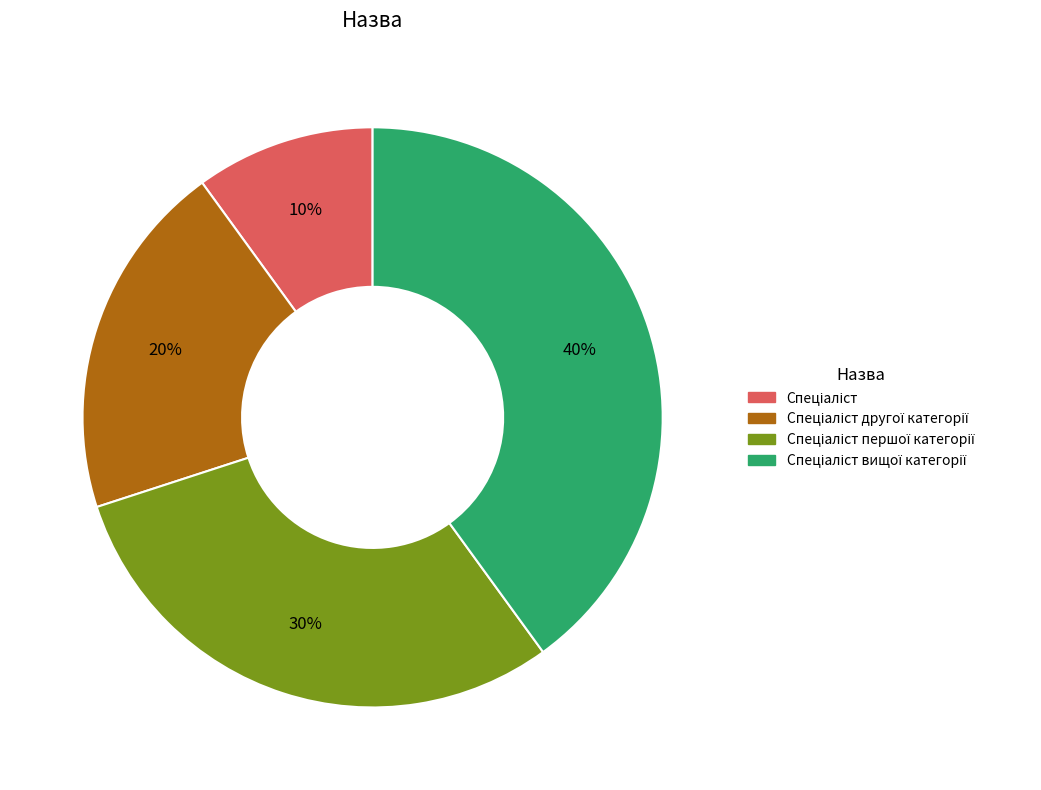

To the nearest percent, what is the difference between the largest and smallest slice percentages?

30%